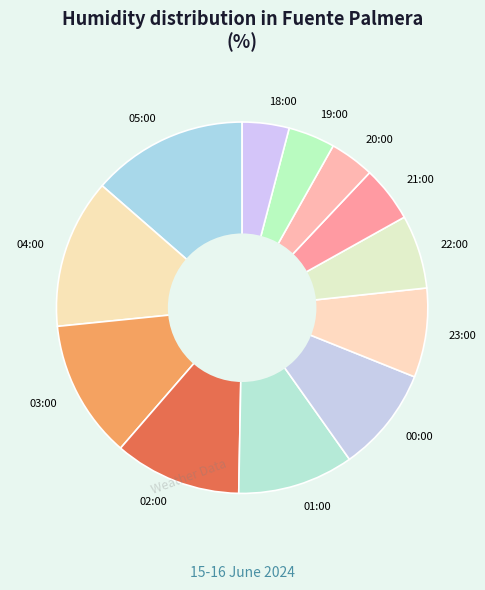

How many slices are in this pie chart?

12